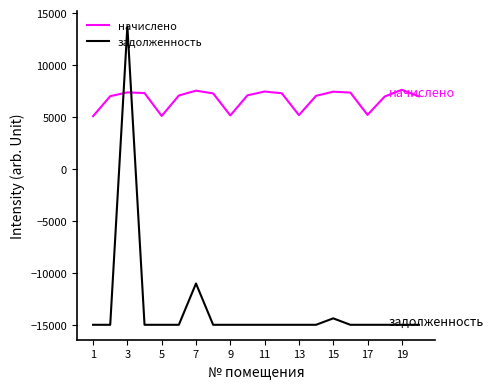

What is the difference between the maximum and minimum values in the начислено series?

2533.7